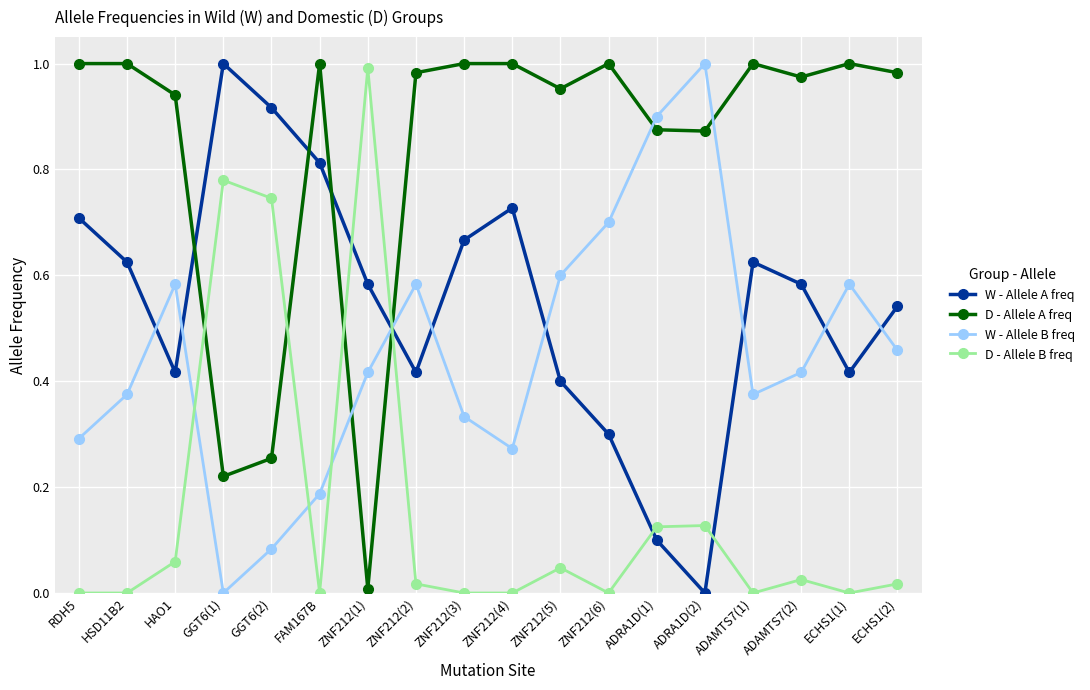

The value of W - Allele A freq at ADRA1D(1) is 0.1. True or false?

True